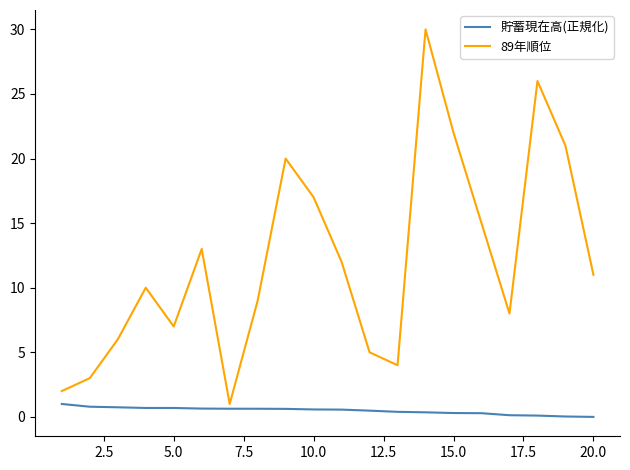

What is the average value of the 89年順位 series?

12.1